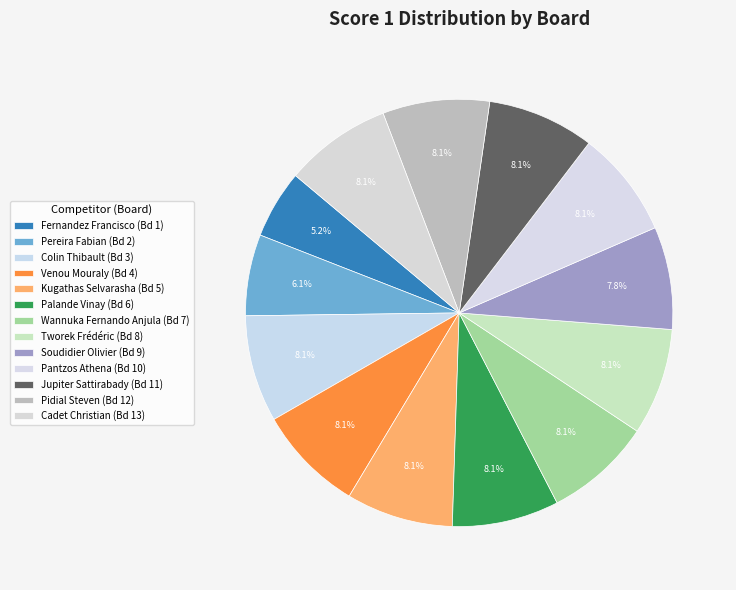

How many segments does this pie chart have?

13